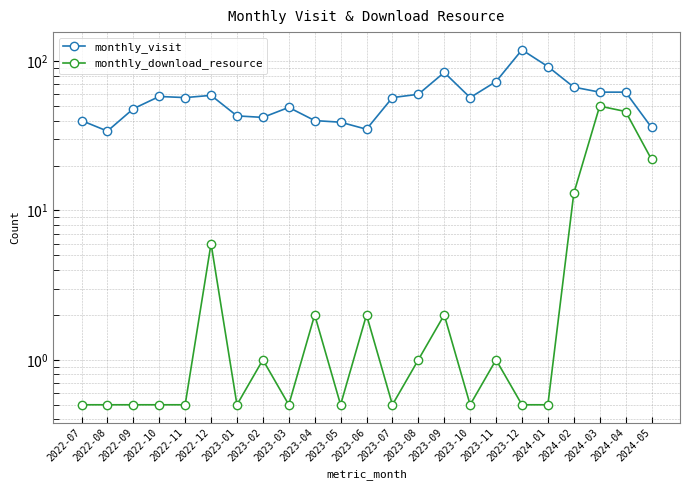

Which category has the highest value across all series?

2023-12